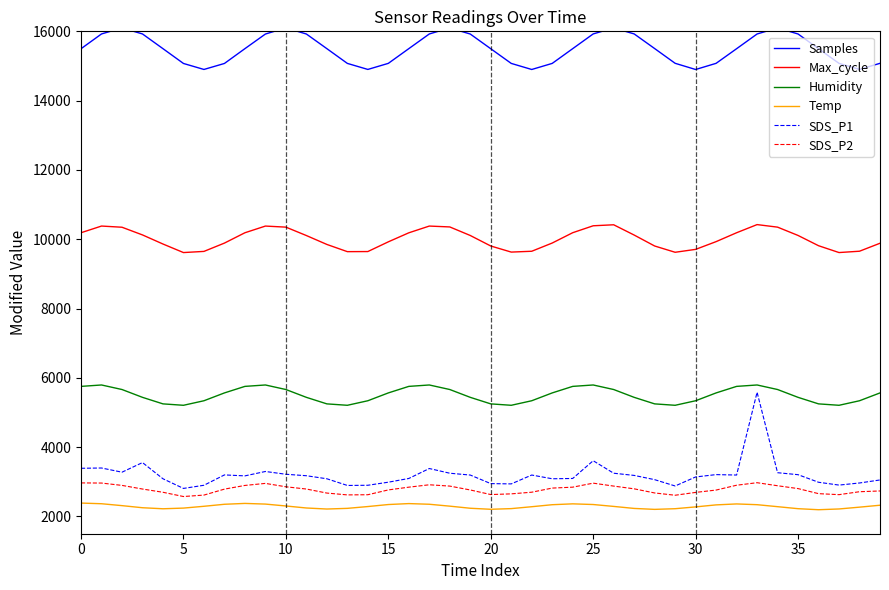

Which series has the largest total across all categories?

Samples